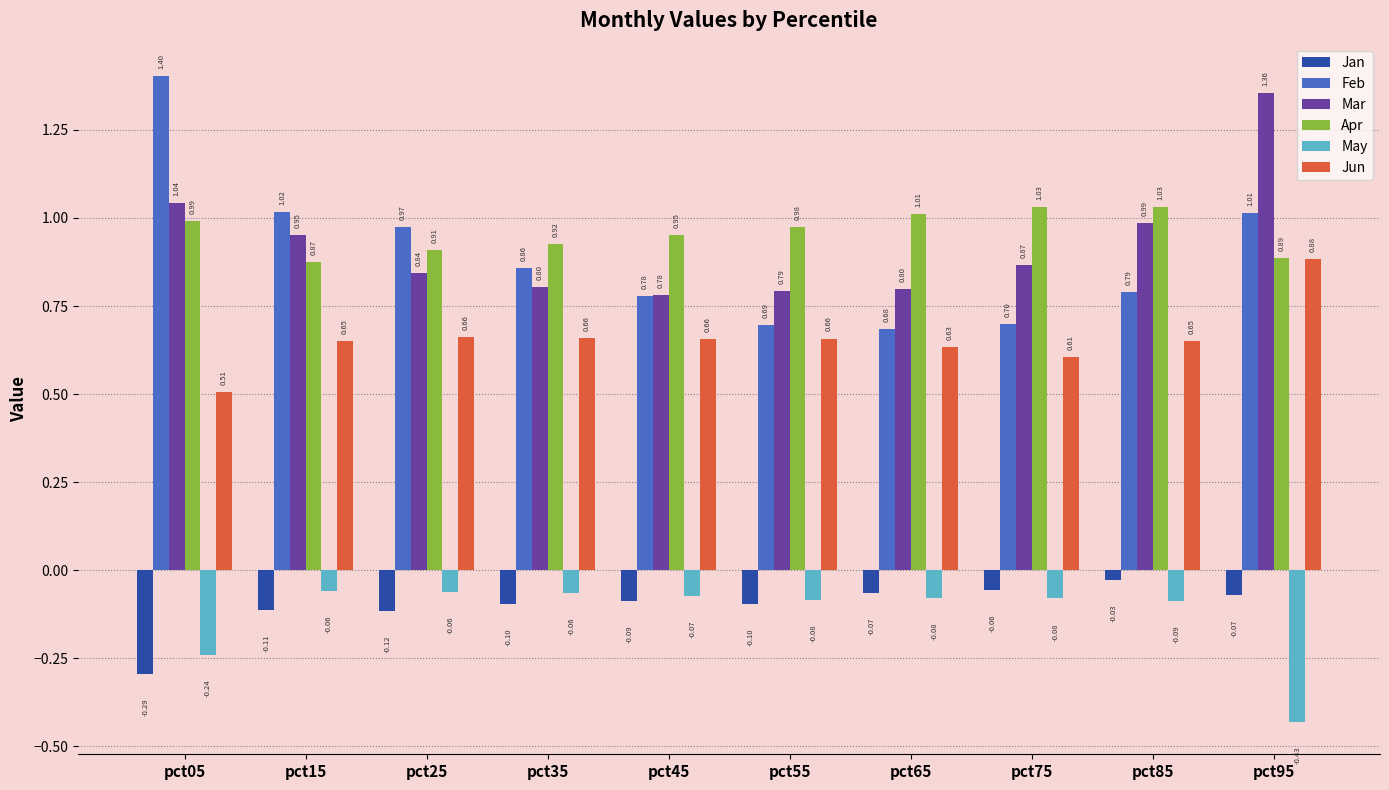

What are all the series names shown in the legend?

Jan, Feb, Mar, Apr, May, Jun